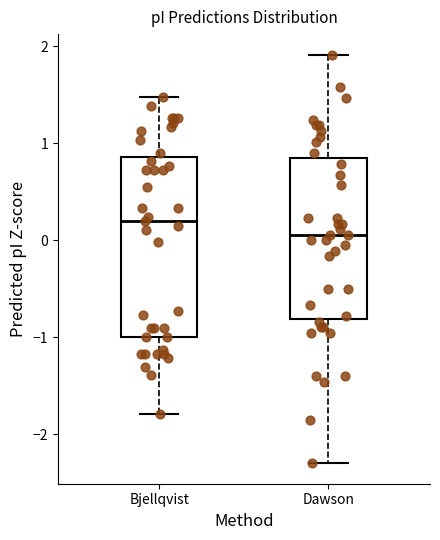

Which box is the tallest, from its lower edge to its upper edge?

Bjellqvist